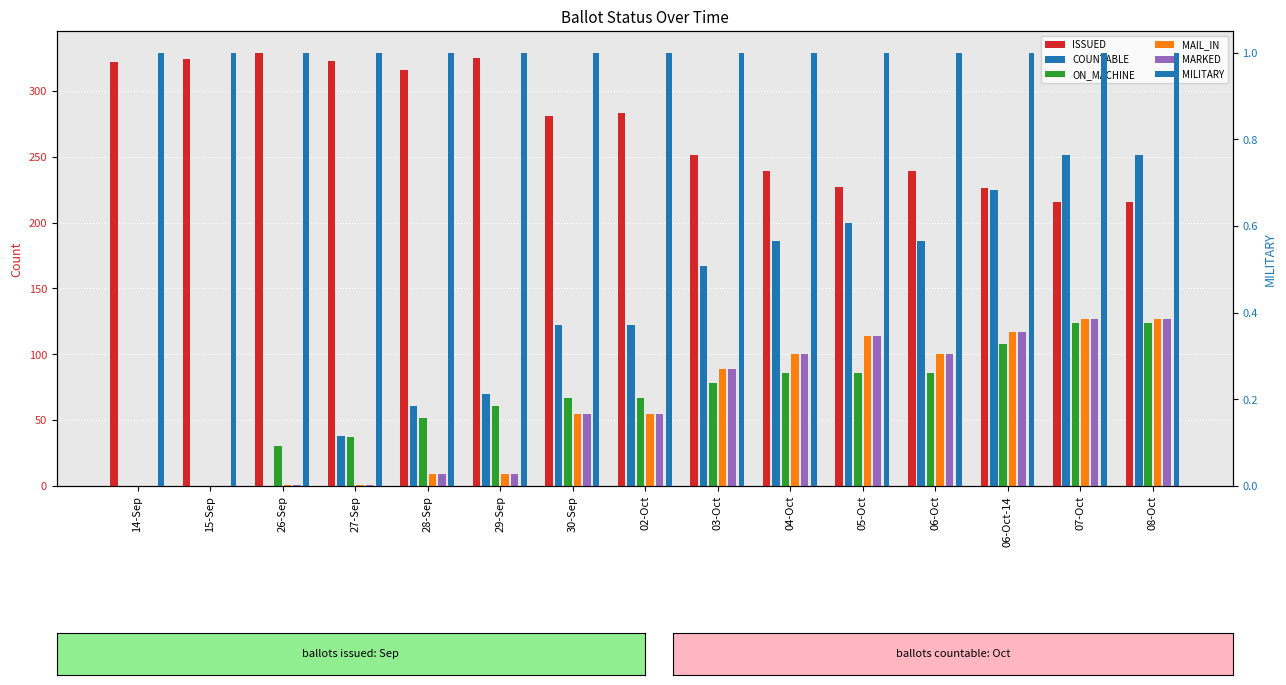

Are the bars horizontal?

No